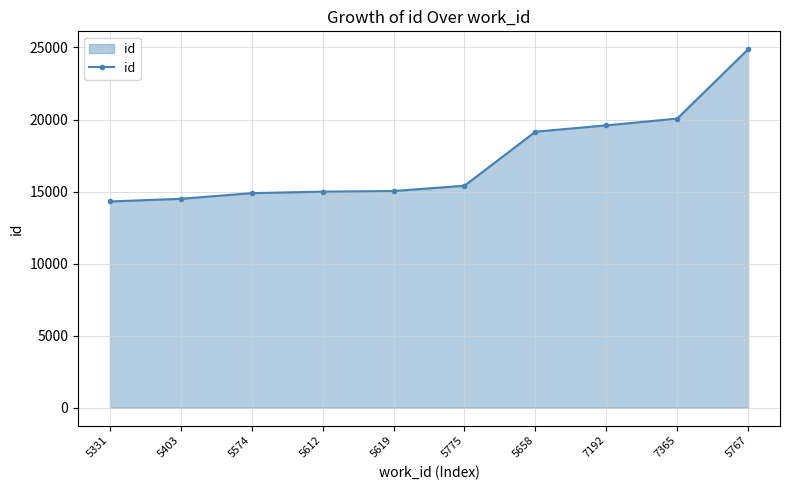

What is the change in value from 5612 to 5658?

+4159